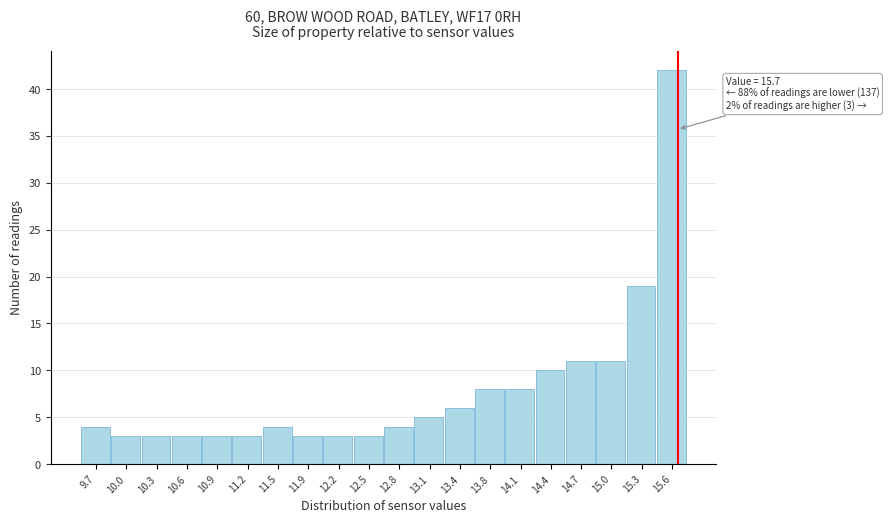

Over which range of the x-axis is the bar tallest?

15.485 to 15.800